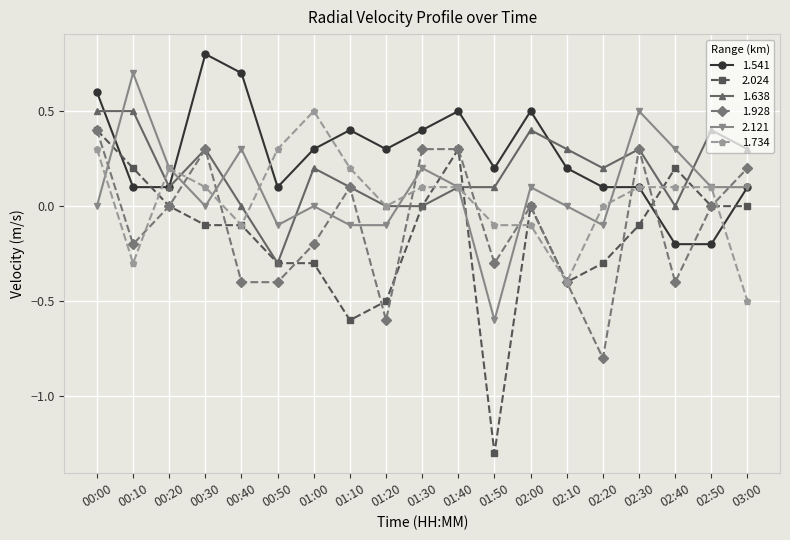

True or false: 1.638 has more than 1 interior local peaks.

True